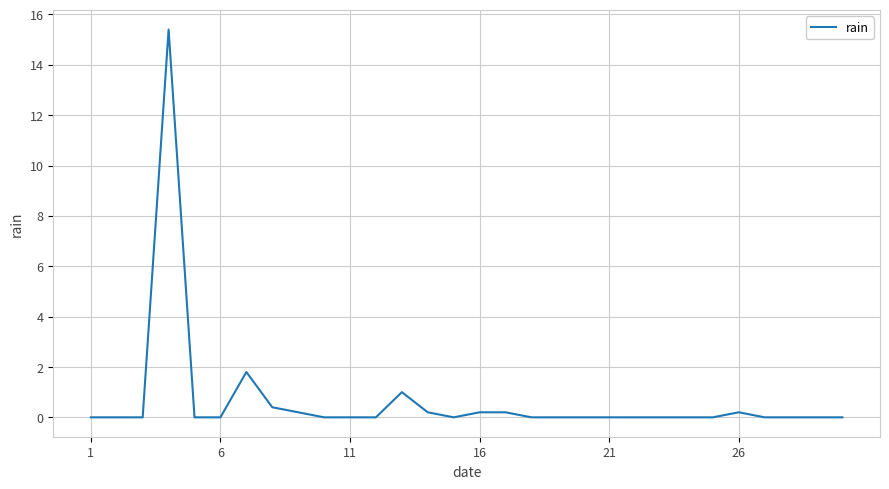

What is the greatest value displayed?

15.4